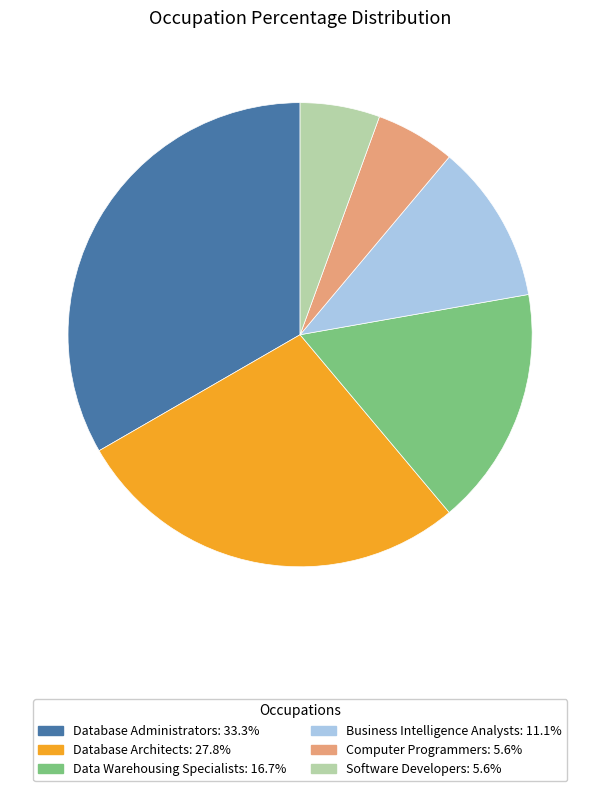

How many segments does this pie chart have?

6